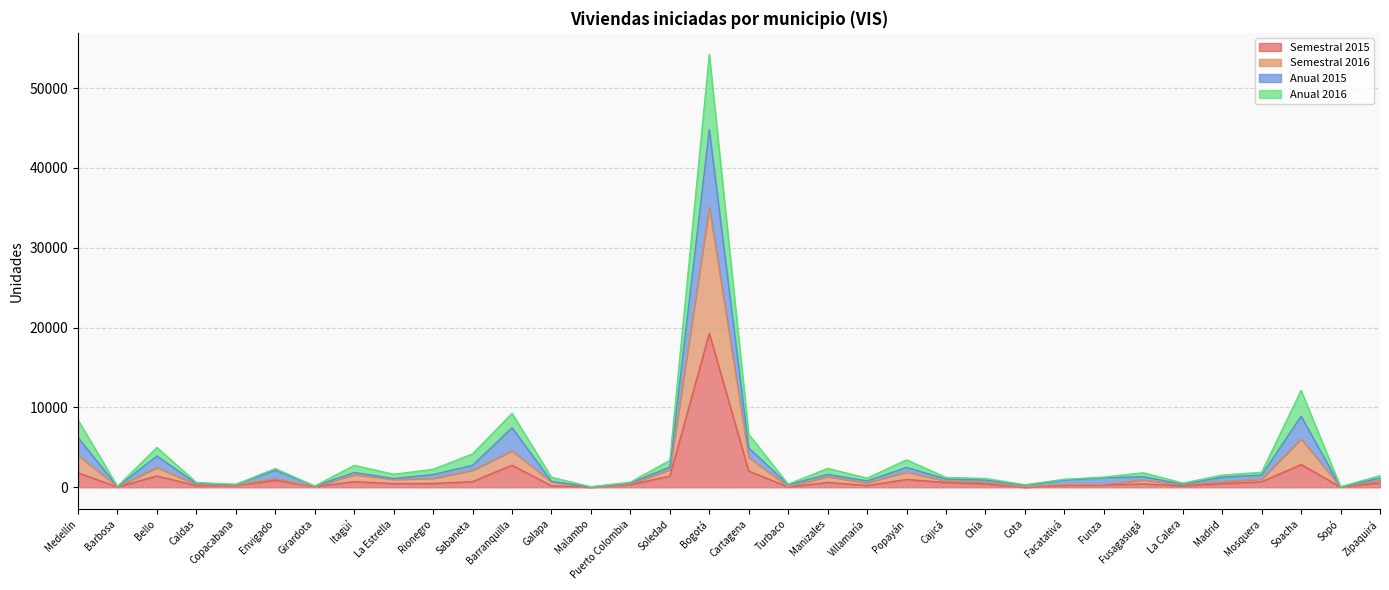

True or false: Anual 2015 and Semestral 2015 cross at least once.

False